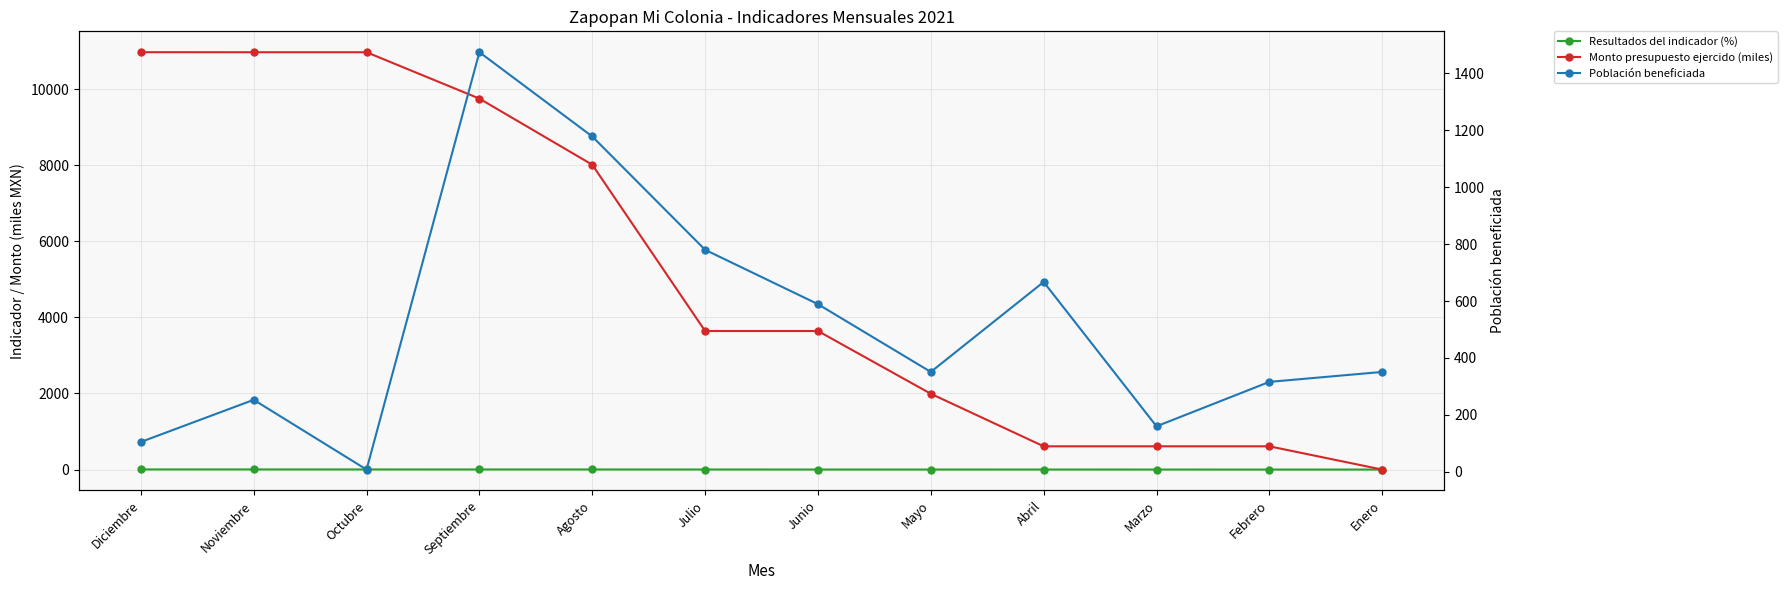

True or false: Resultados del indicador (%) and Población beneficiada intersect in this chart.

False